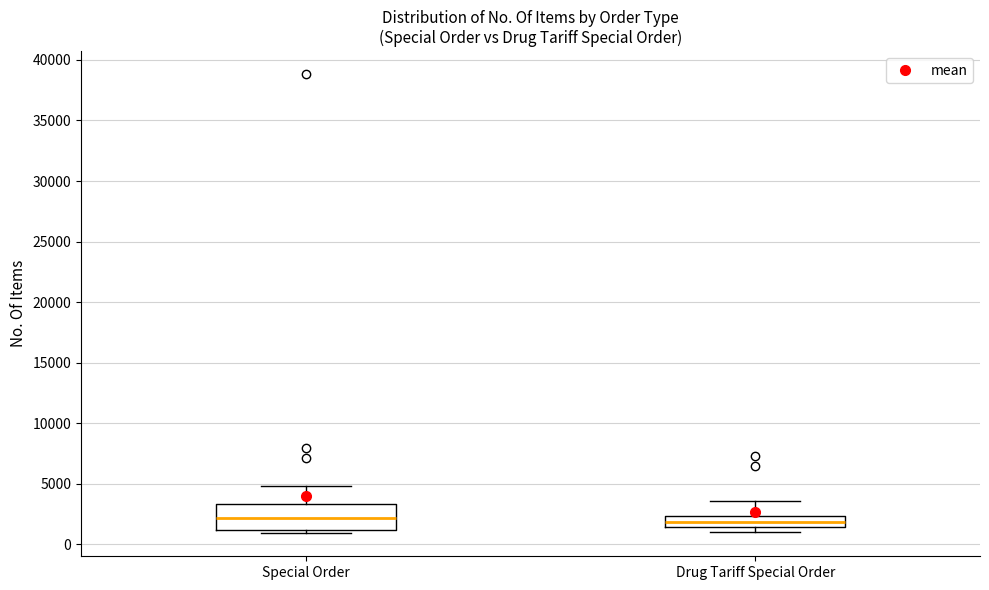

Reading left to right, transcribe this box plot: for each box, give where its median line is, the range the box spans, and where its two whiskers end, as read against the y-axis. The values are not printed on the chart, so give them approximately, as read against the axis.

Special Order: median 2000, box 1000 to 3500, whiskers 1000 (just below the box's lower edge) to 5000
Drug Tariff Special Order: median 2000, box 1500 to 2500, whiskers 1000 to 3500